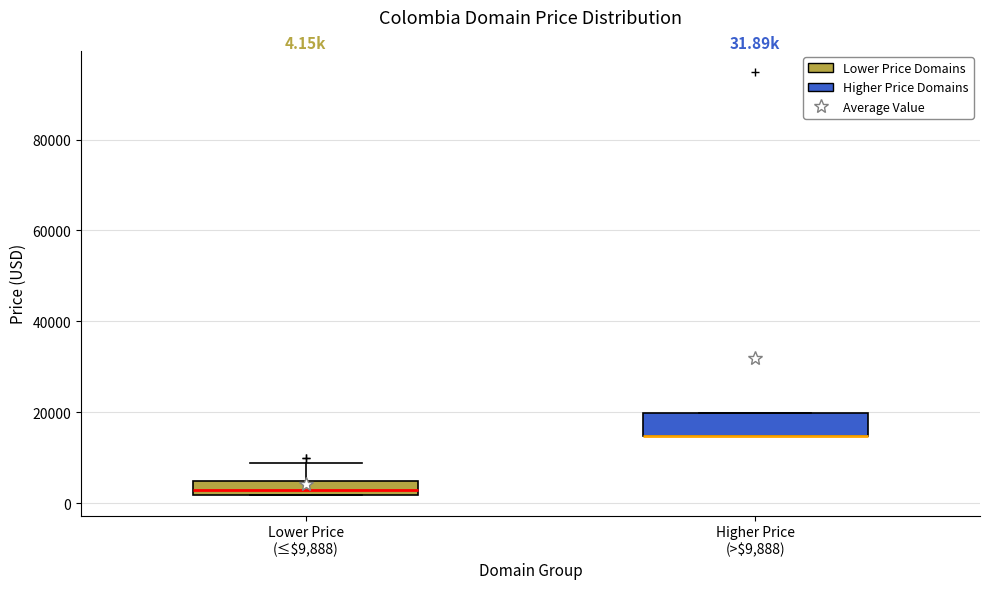

Comparing the boxes themselves (not the whiskers), which one is the tallest?

Higher Price (>$9,888)